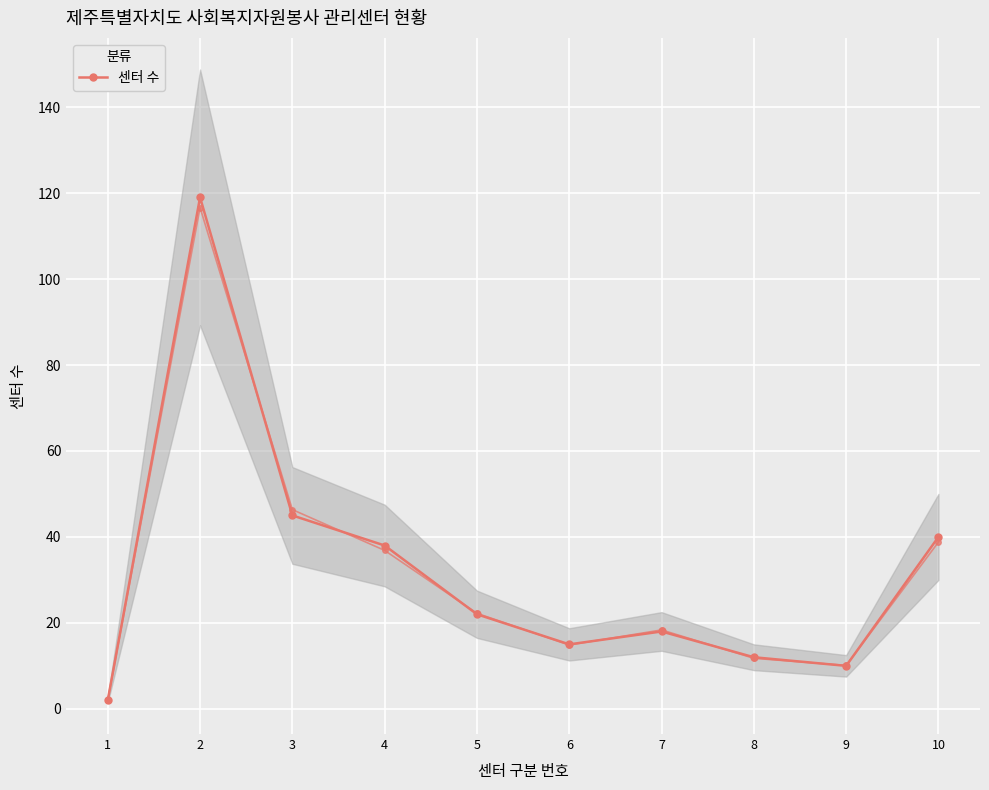

Reading left to right, list all the values displayed in this chart.

1=2	2=119	3=45	4=38	5=22	6=15	7=18	8=12	9=10	10=40